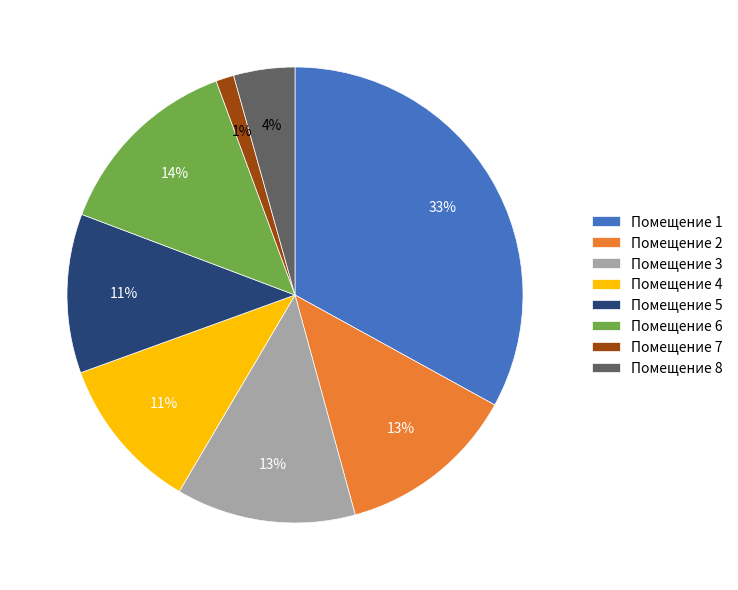

Is there any slice that represents more than half of the pie?

No